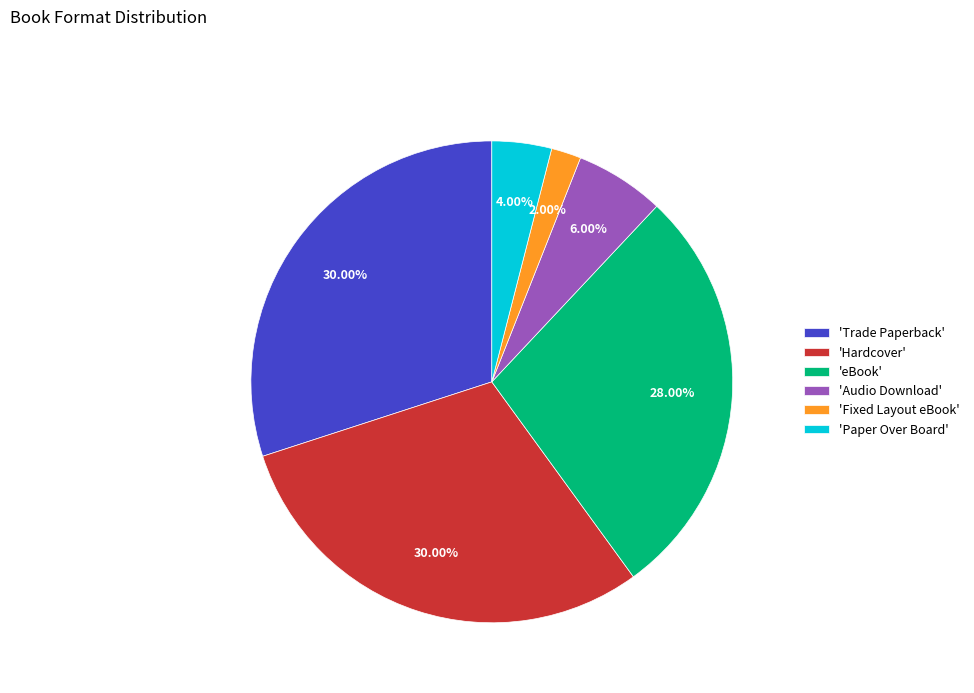

Between 'Fixed Layout eBook' and 'Paper Over Board', which is larger?

'Paper Over Board'